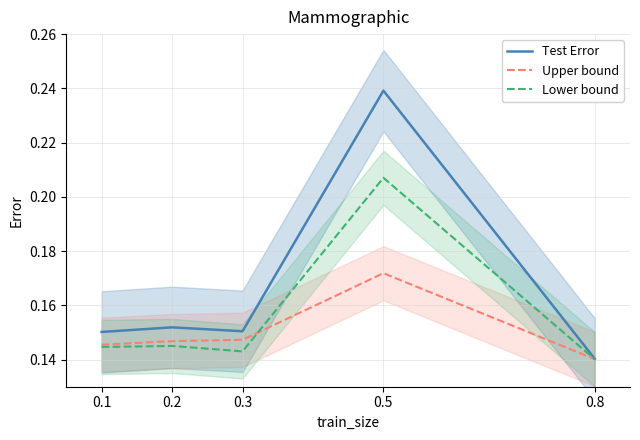

Rank the series at 0.5 from lowest to highest value.

Upper bound, Lower bound, Test Error